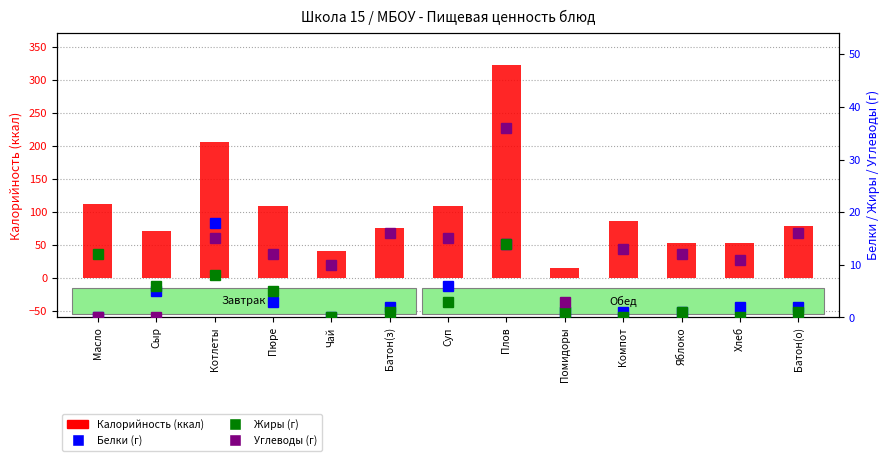

What is the total value across all series at Помидоры?

20